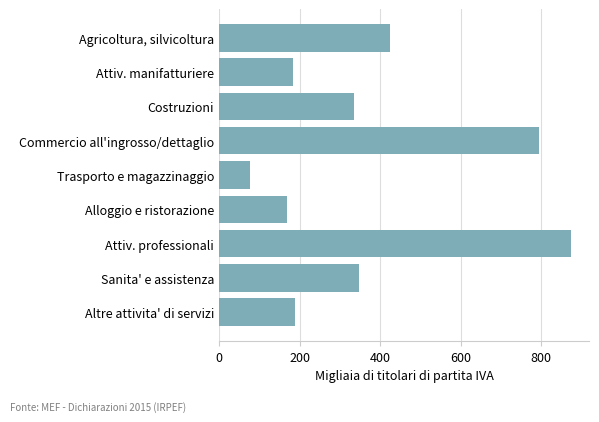

What value does the data have at Altre attivita' di servizi?

188.4